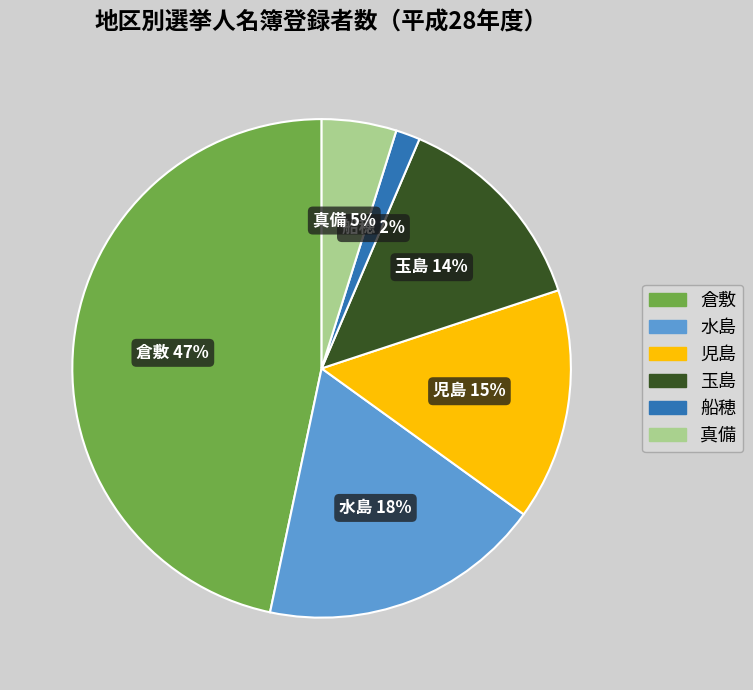

Is there a majority slice in this chart?

No